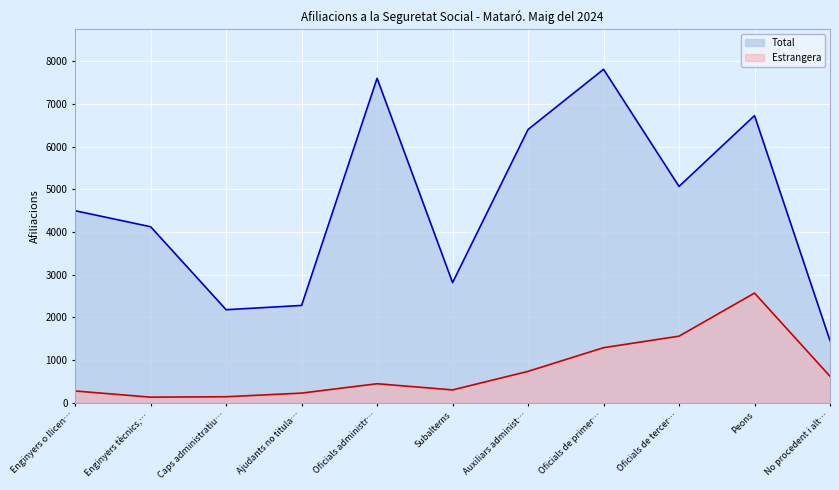

How many lines are shown in the chart?

2